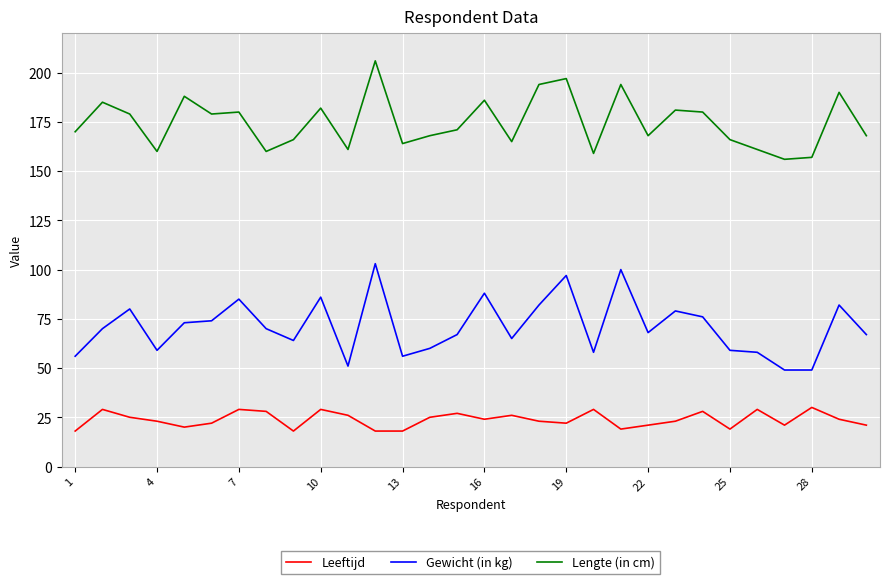

What is the lowest value of the Lengte (in cm) series?

156